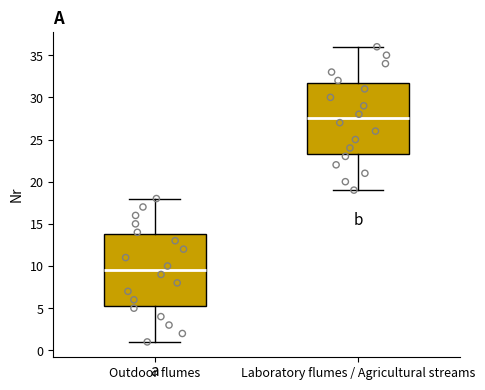

Where is the upper edge of the box for Laboratory flumes / Agricultural streams on the y-axis? The values are not printed on the chart, so give them approximately, as read against the axis.

32.0